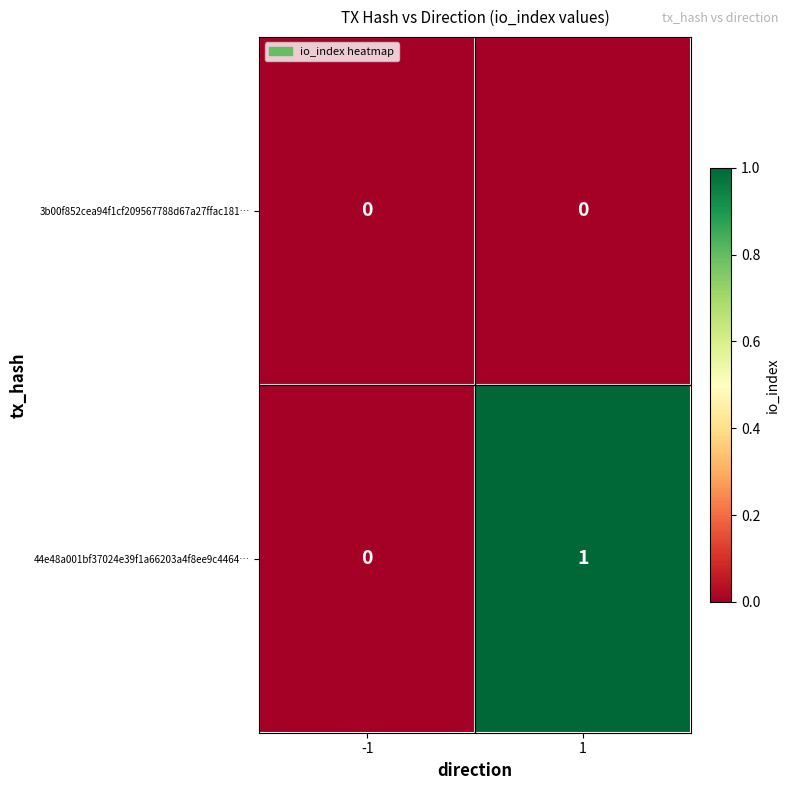

The value of 44e48a001bf37024e39f1a66203a4f8ee9c4464… at 1 is 1. True or false?

True